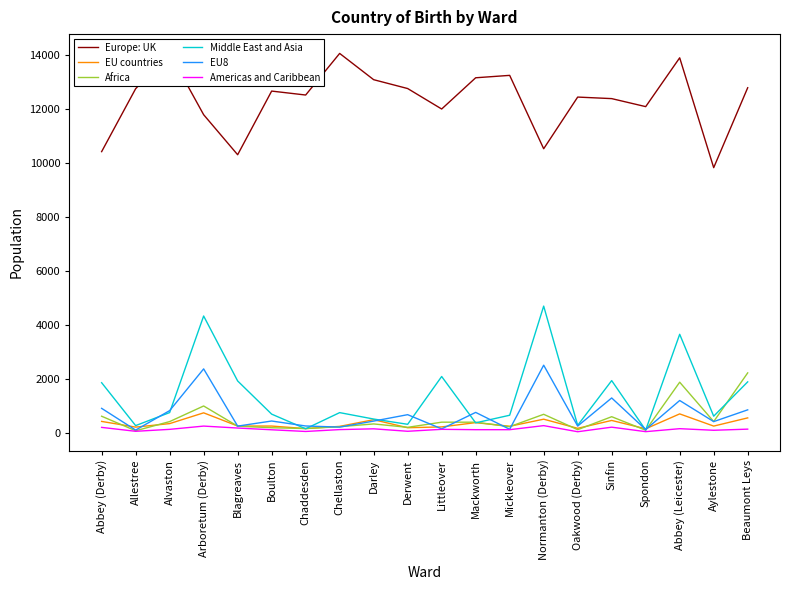

How many interior local peaks does the EU8 series have?

7